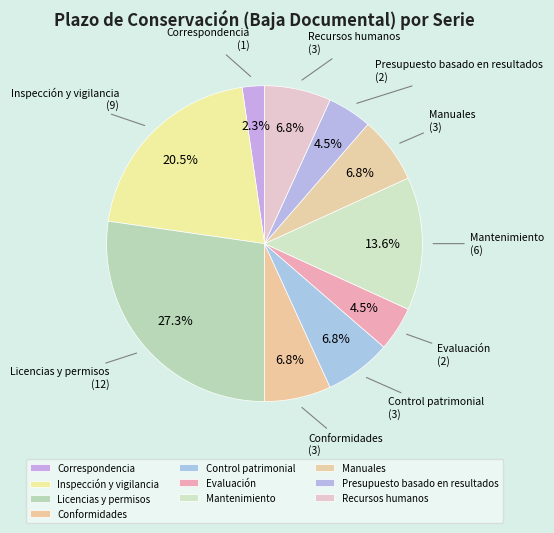

What percentage is NOT represented by Control patrimonial (3)?

93.2%